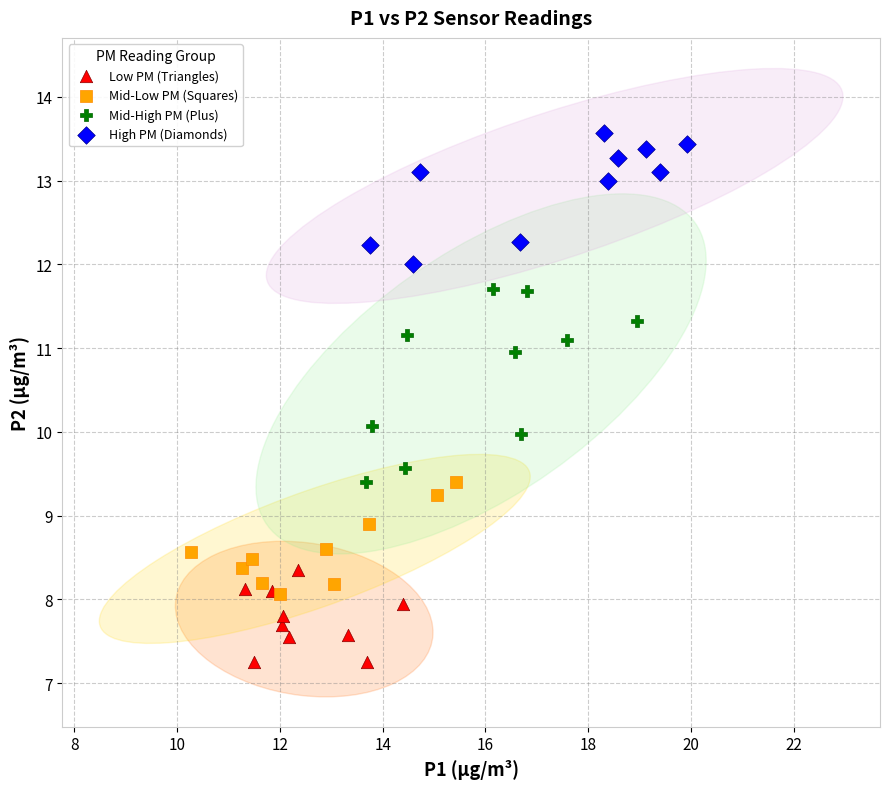

Which series contains the highest Y value?

High PM (Diamonds)